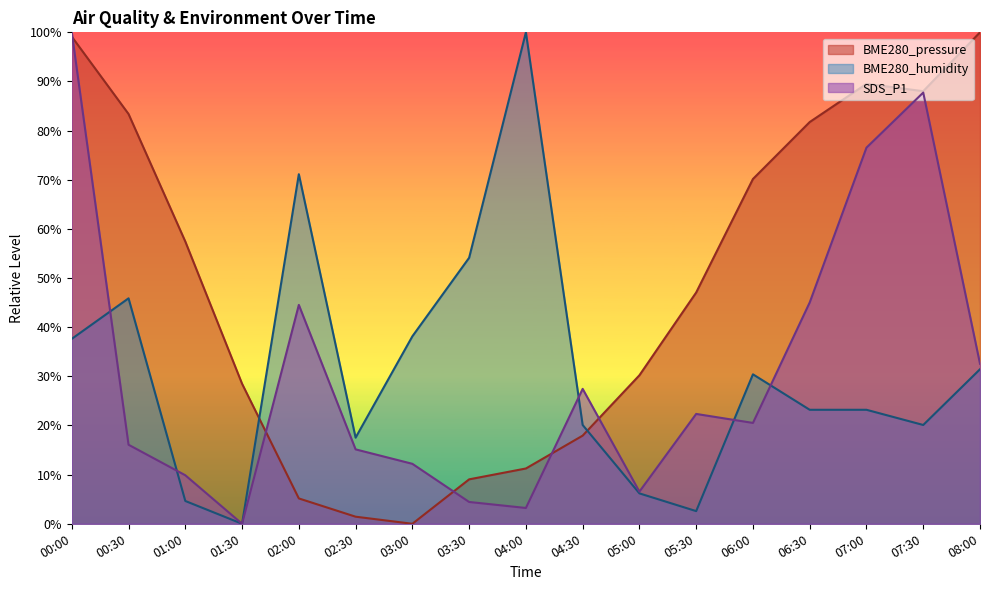

What is the sum of all BME280_humidity values?

526.3